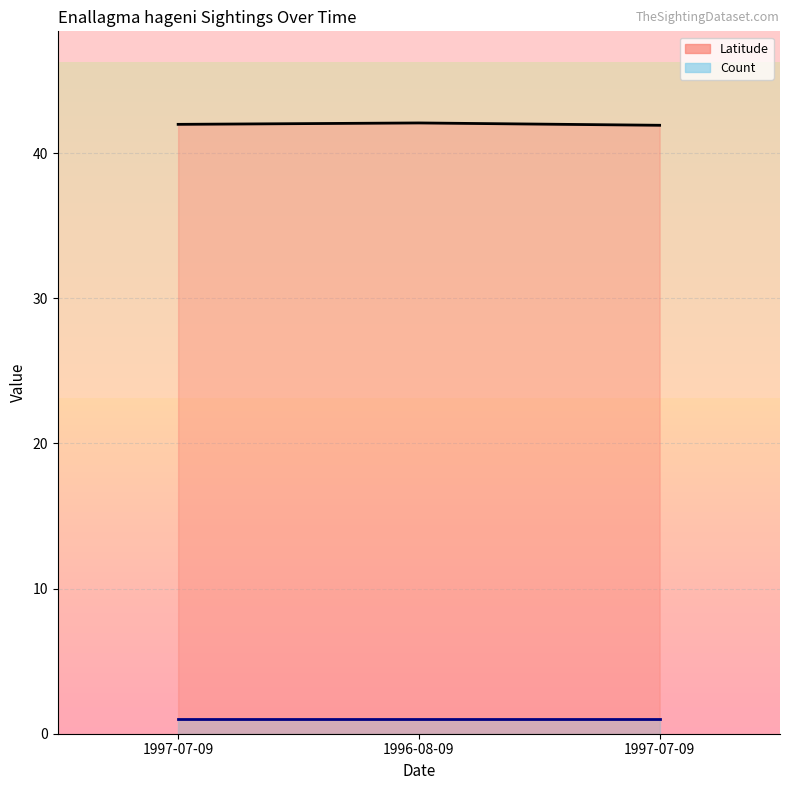

What is the label of the 3rd point from the left?

1997-07-09